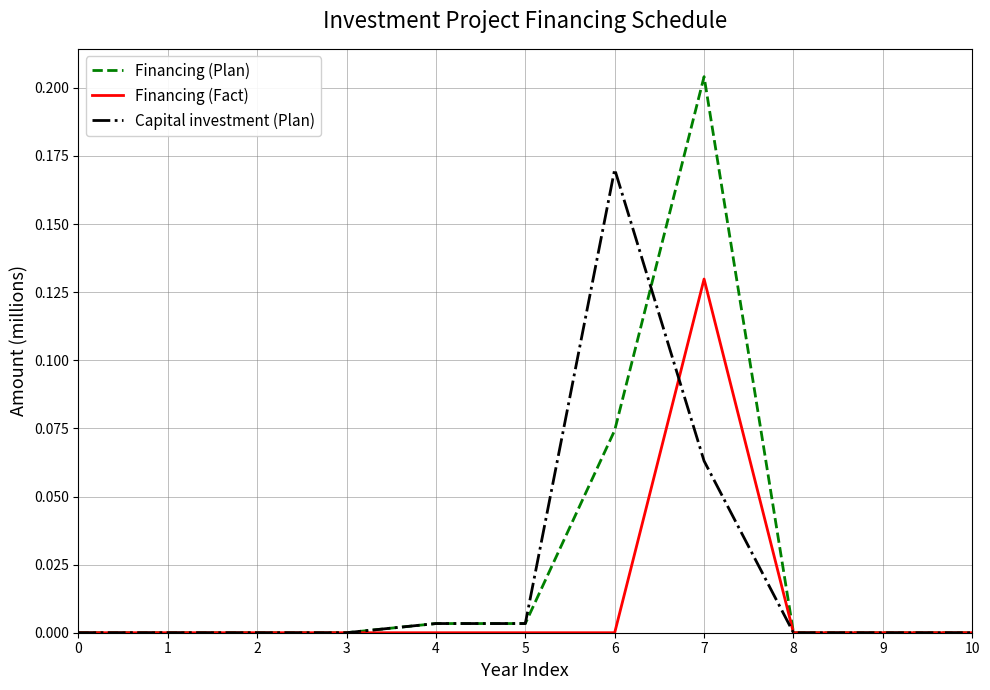

At which category is the sum across all series the highest?

7